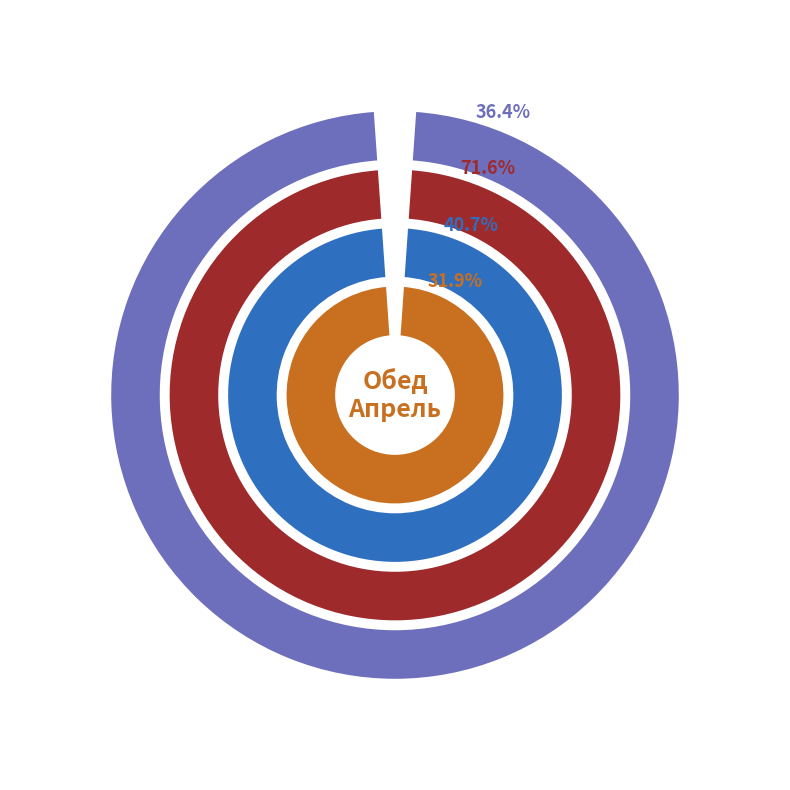

True or false: Кисель accounts for 38% of the total.

False